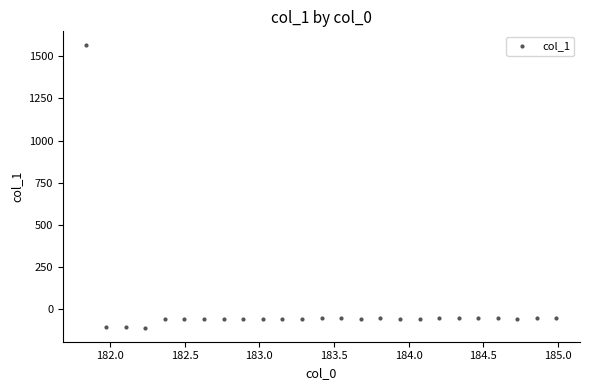

What is the range of Y values (max minus min)?

1670.7